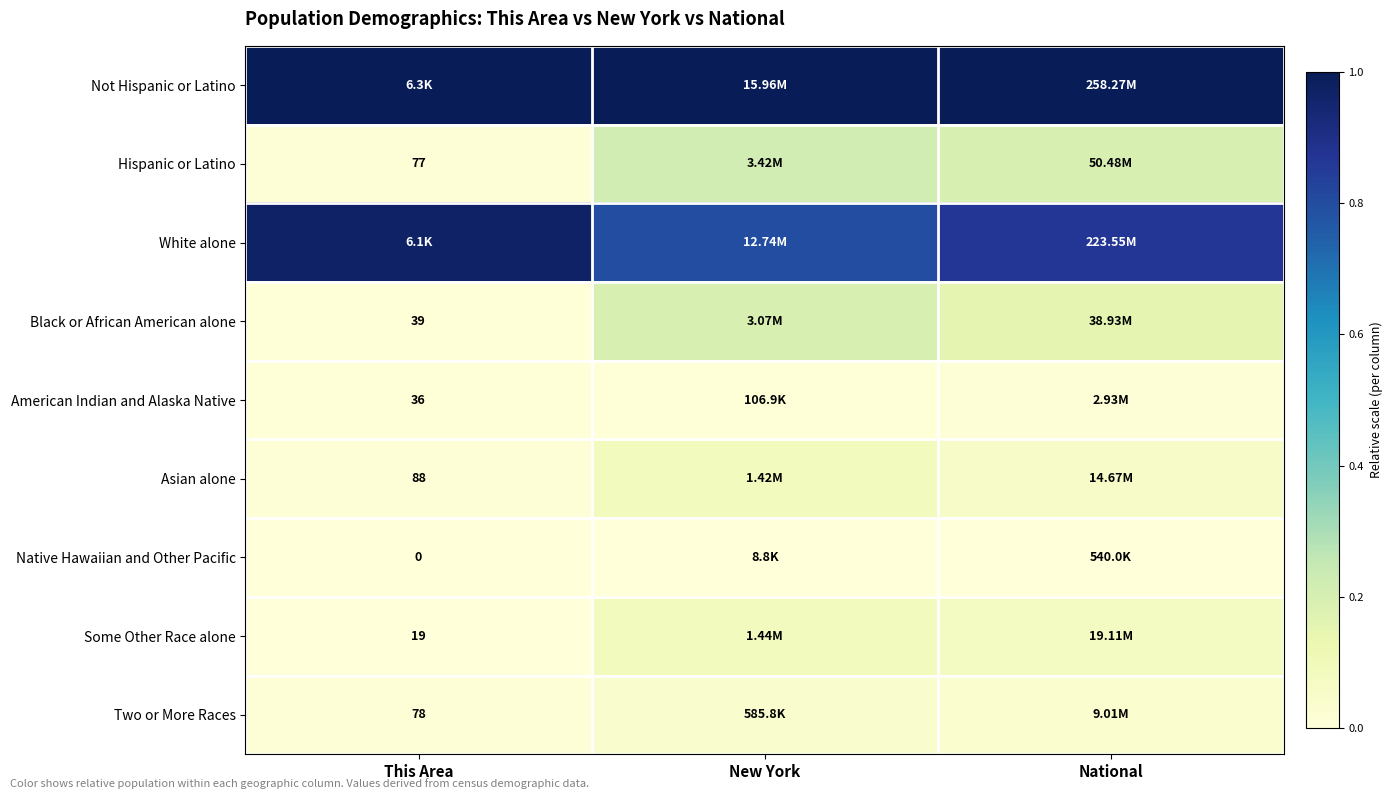

Which series has the largest total across all categories?

Not Hispanic or Latino